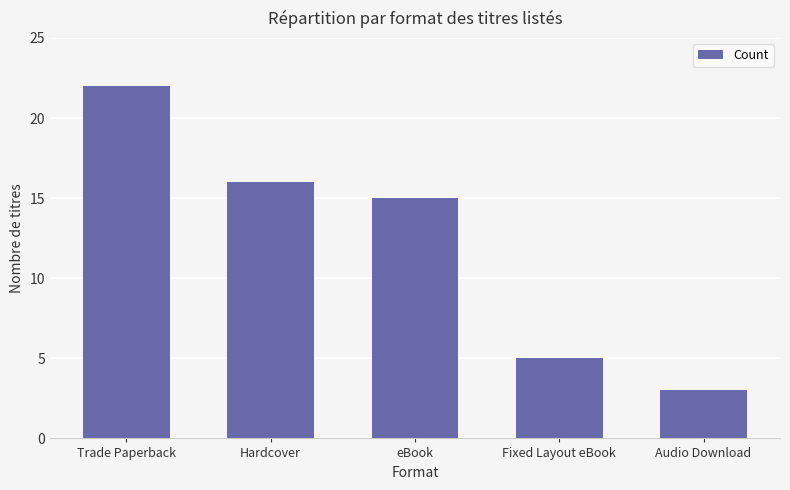

What is the change in value from Trade Paperback to Hardcover?

-6